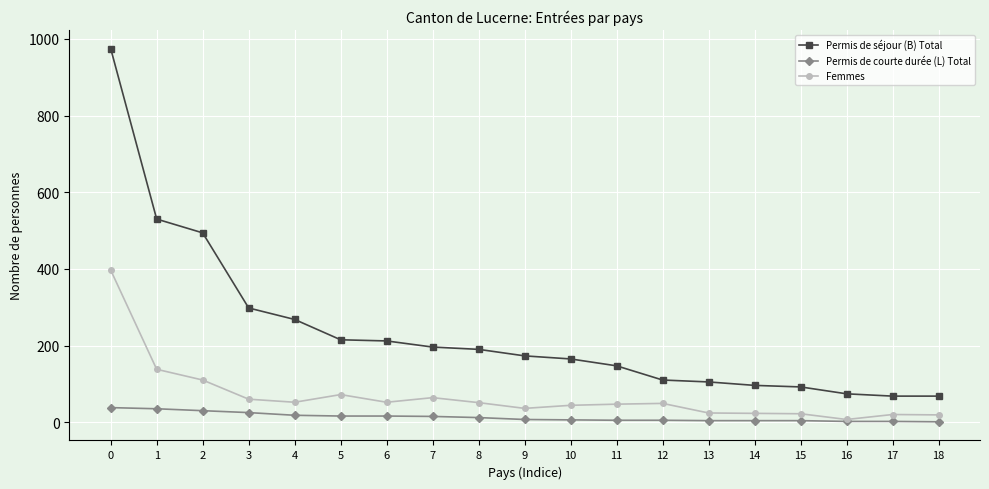

List the series in order of their overall mean, highest first.

Permis de séjour (B) Total, Femmes, Permis de courte durée (L) Total